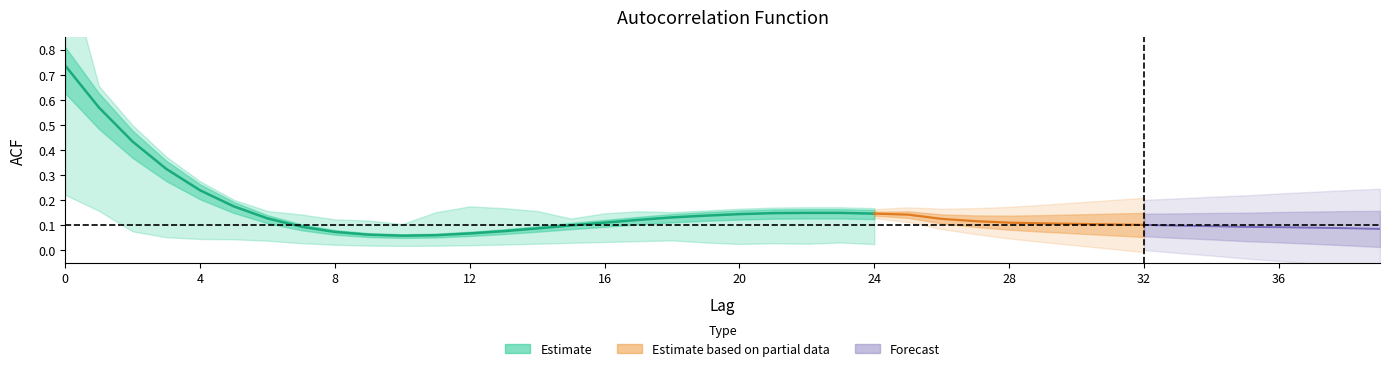

Is the value of acf_shown at 13 greater than the value of acf_shown_smooth at 35?

Yes